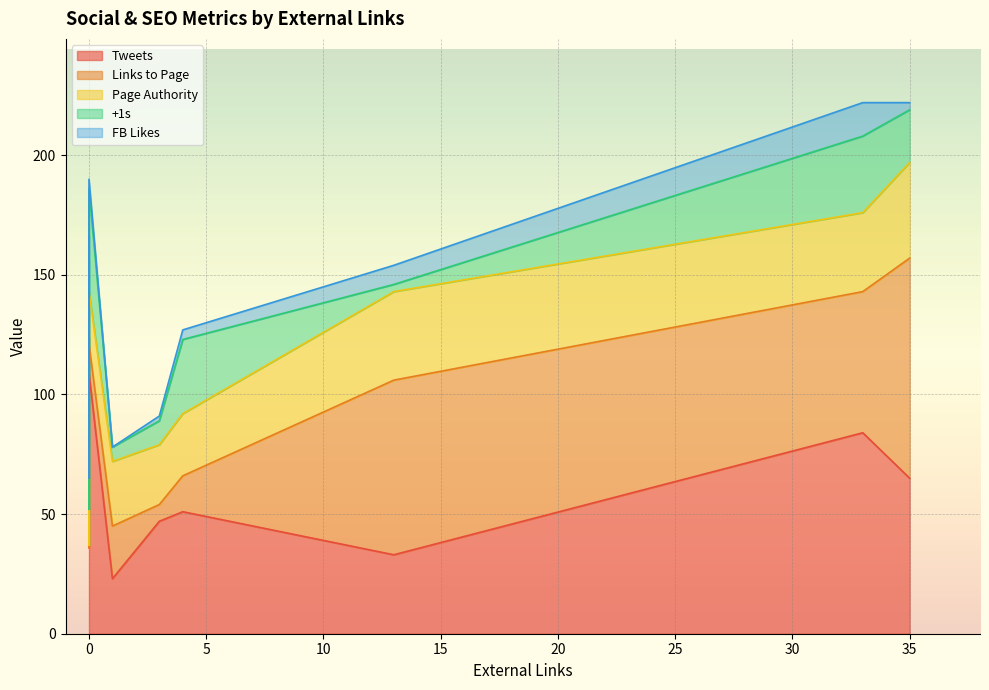

Between 13 and 35, which series saw the biggest shift?

Tweets